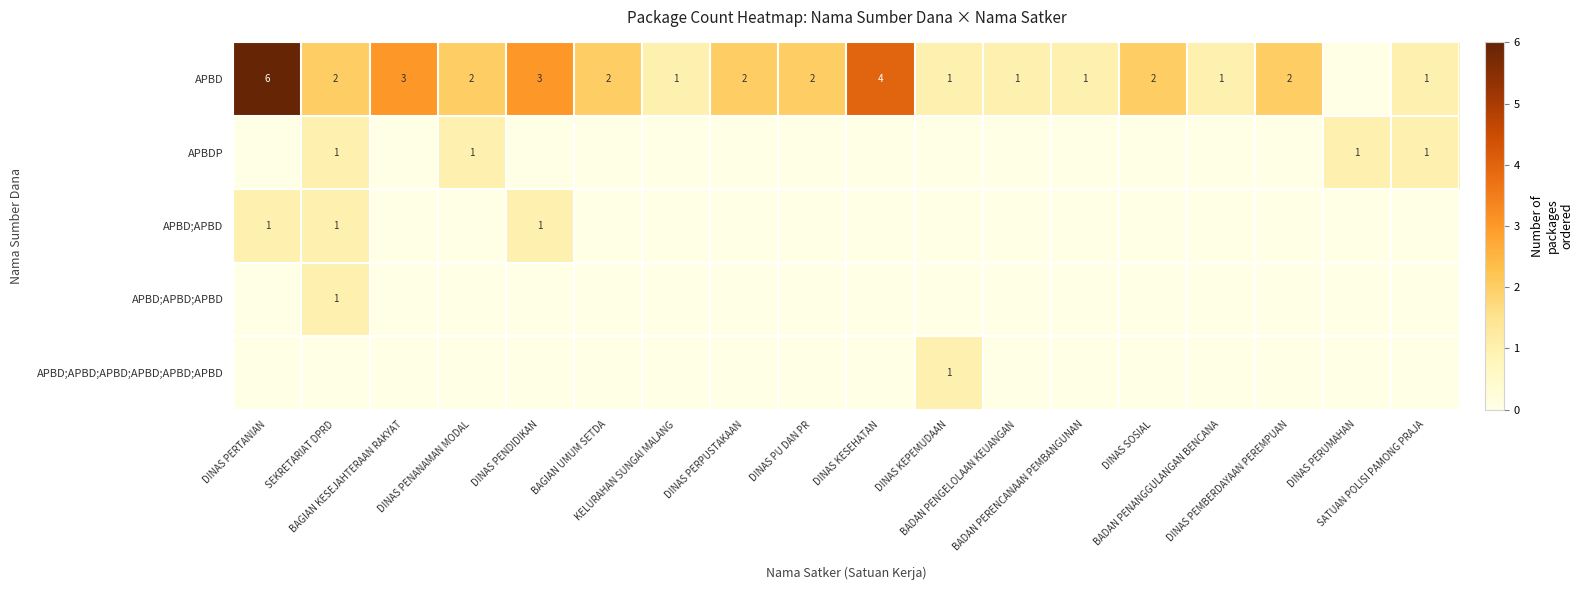

The value of APBDP at KELURAHAN SUNGAI MALANG is 0. True or false?

True